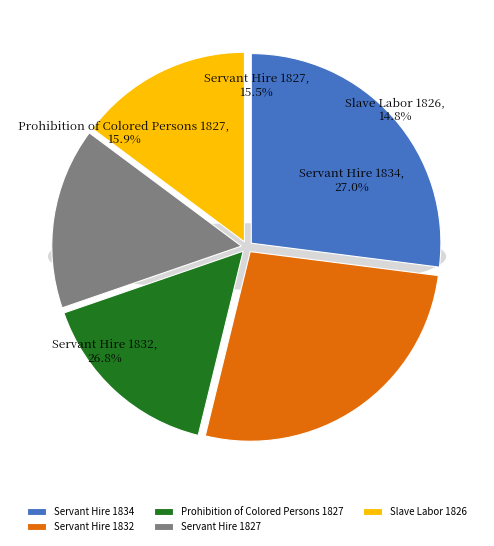

Rank the categories by value from highest to lowest.

Servant Hire 1834, Servant Hire 1832, Prohibition of Colored Persons 1827, Servant Hire 1827, Slave Labor 1826